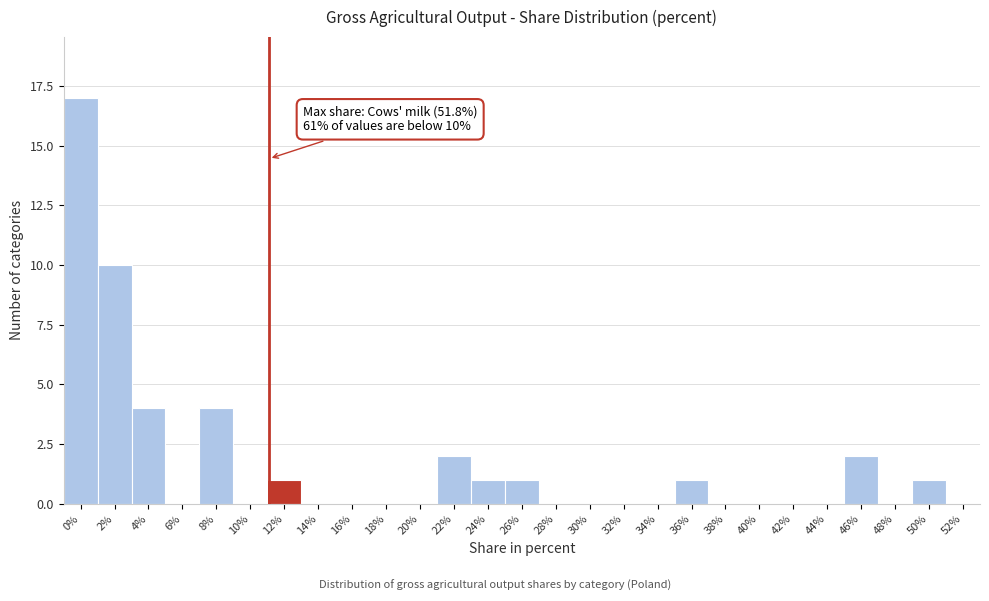

Reading right to left, extract all data points from this chart.

52%=0	50%=1	48%=0	46%=2	44%=0	42%=0	40%=0	38%=0	36%=1	34%=0	32%=0	30%=0	28%=0	26%=1	24%=1	22%=2	20%=0	18%=0	16%=0	14%=0	12%=1	10%=0	8%=4	6%=0	4%=4	2%=10	0%=17